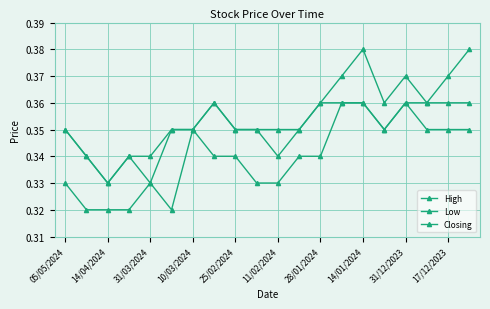

What is the label of the 3rd point from the right?

17